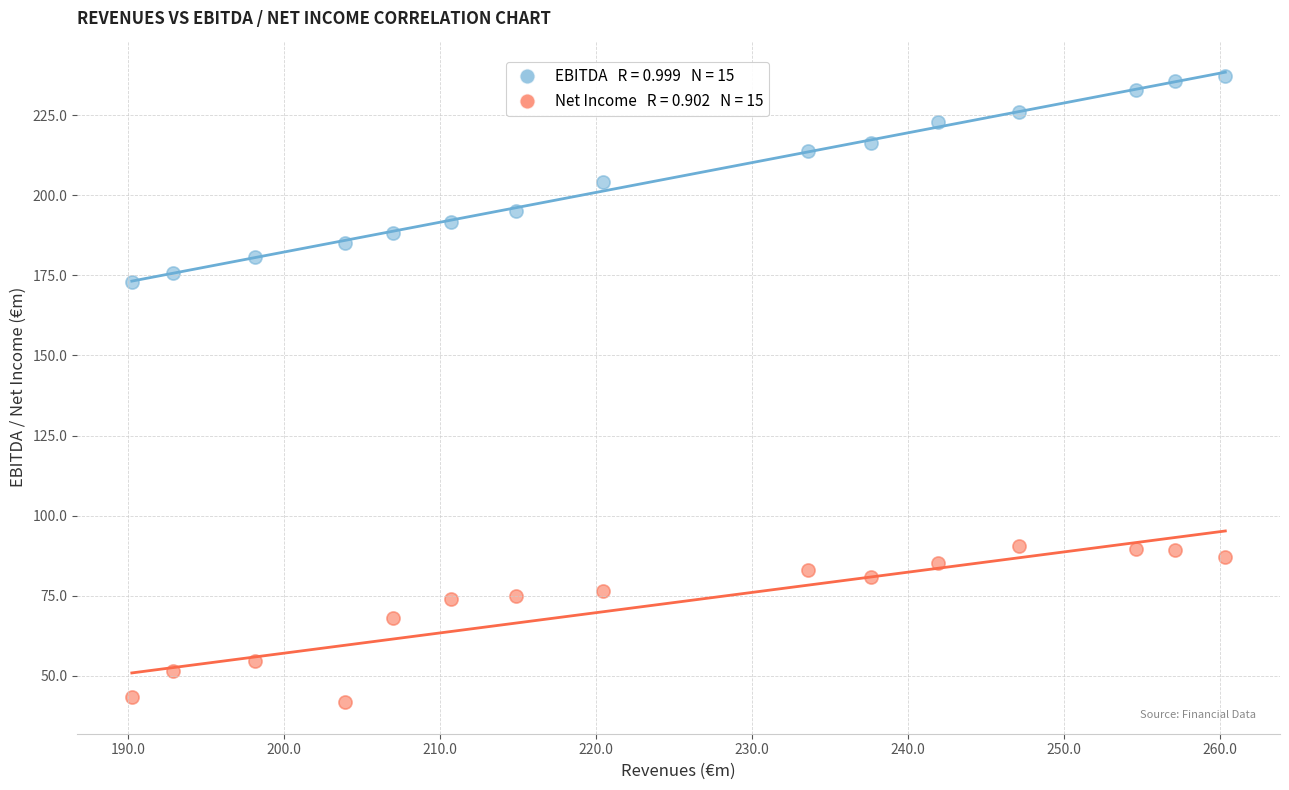

Across all data points, what is the range of X values (max minus min)?

70.1